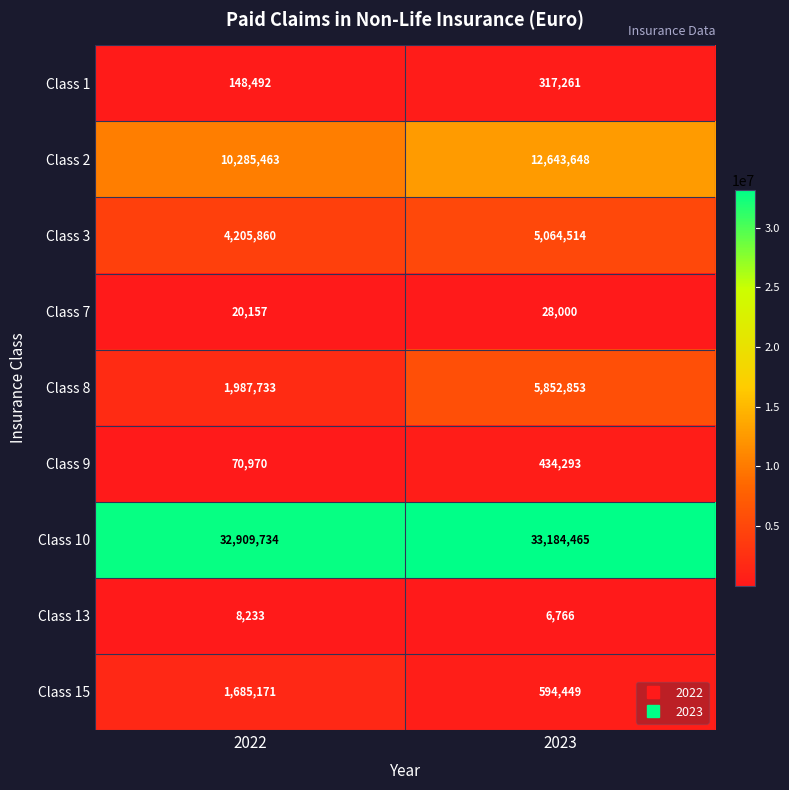

Rank the series by their maximum value, from lowest to highest.

Class 13, Class 7, Class 1, Class 9, Class 15, Class 3, Class 8, Class 2, Class 10